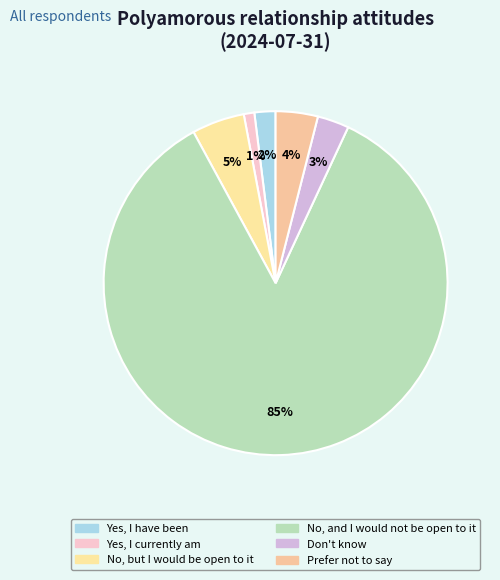

Between Yes, I have been and Don't know, which is larger?

Don't know